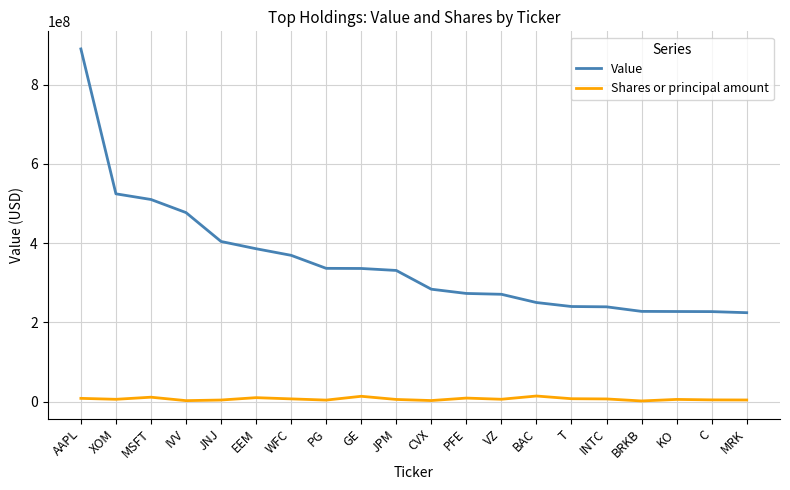

What are all the series names shown in the legend?

Value, Shares or principal amount